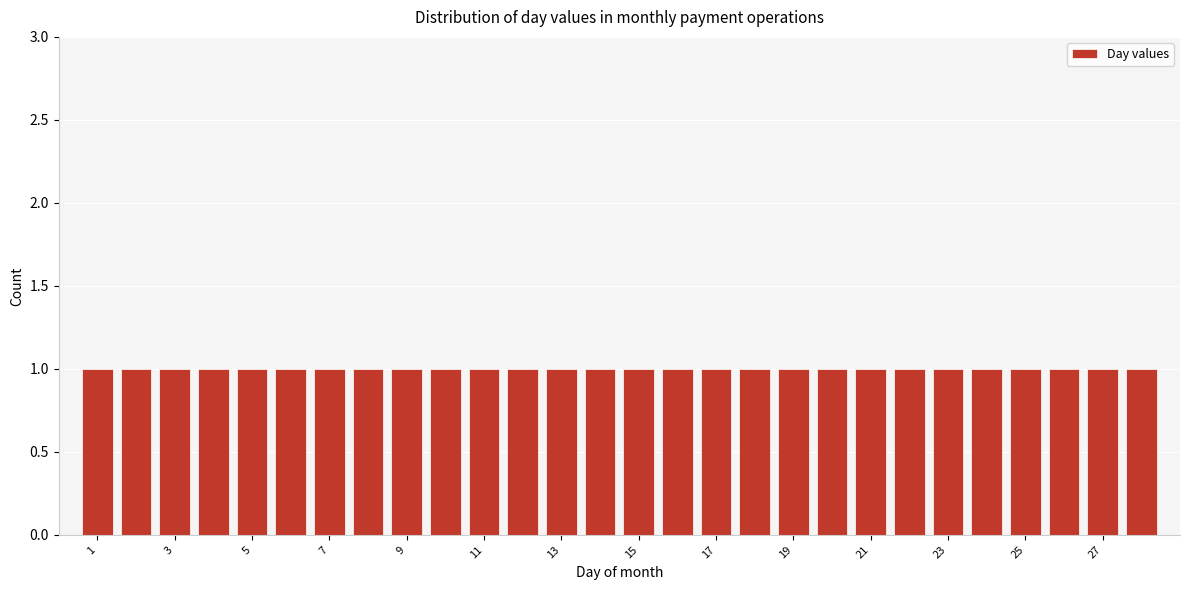

How tall is the bar that spans 12.5 to 13.5 on the x-axis? Neither the bar edges nor the heights are printed on the chart, so give them approximately, as read against the axes.

1